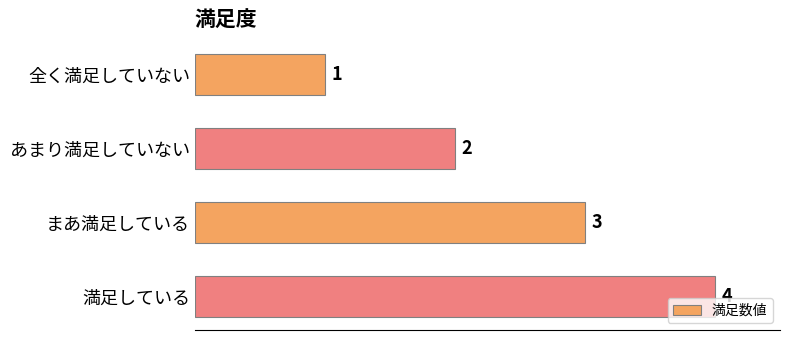

Count the values in the range 2 to 4.

3